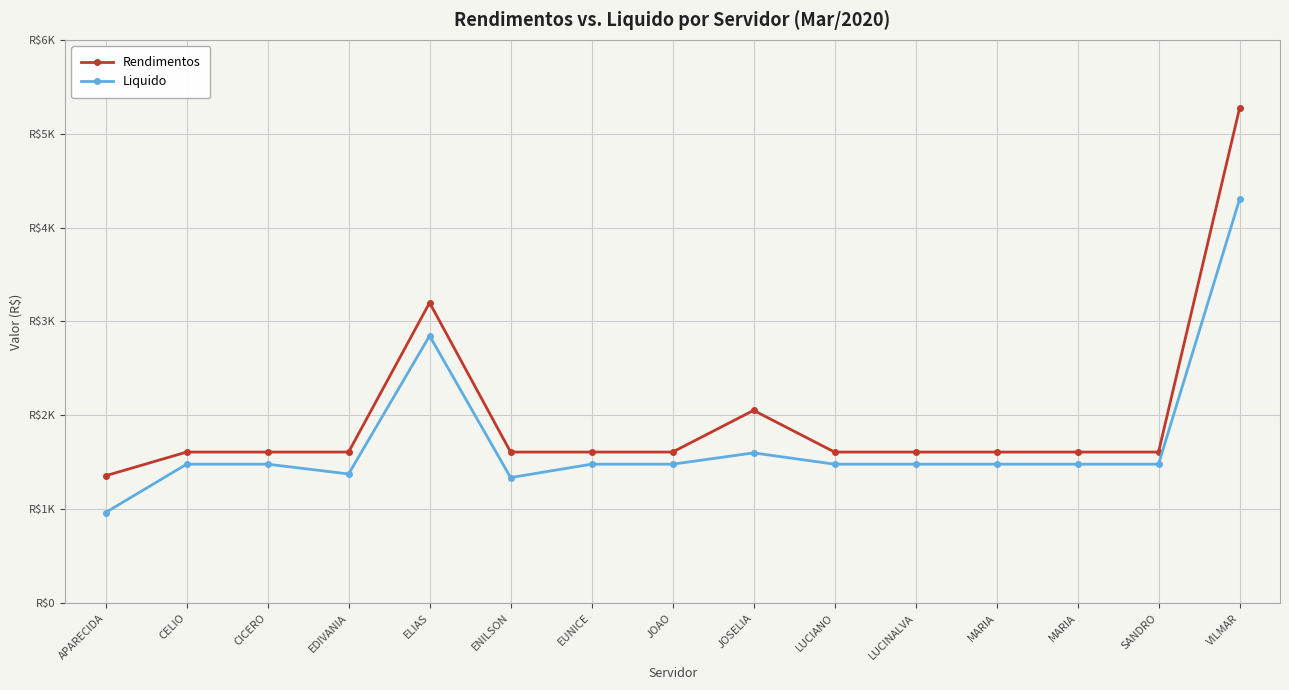

Reading left to right, what are all the values shown in this chart?

Rendimentos: 1356.7	1609.0	1609.0	1609.0	3200.0	1609.0	1609.0	1609.0	2053.0	1609.0	1609.0	1609.0	1609.0	1609.0	5269.0
Liquido: 965.1	1479.9	1479.9	1375.7	2847.3	1337.3	1479.9	1479.9	1600.2	1479.9	1479.9	1479.9	1479.9	1479.9	4299.9